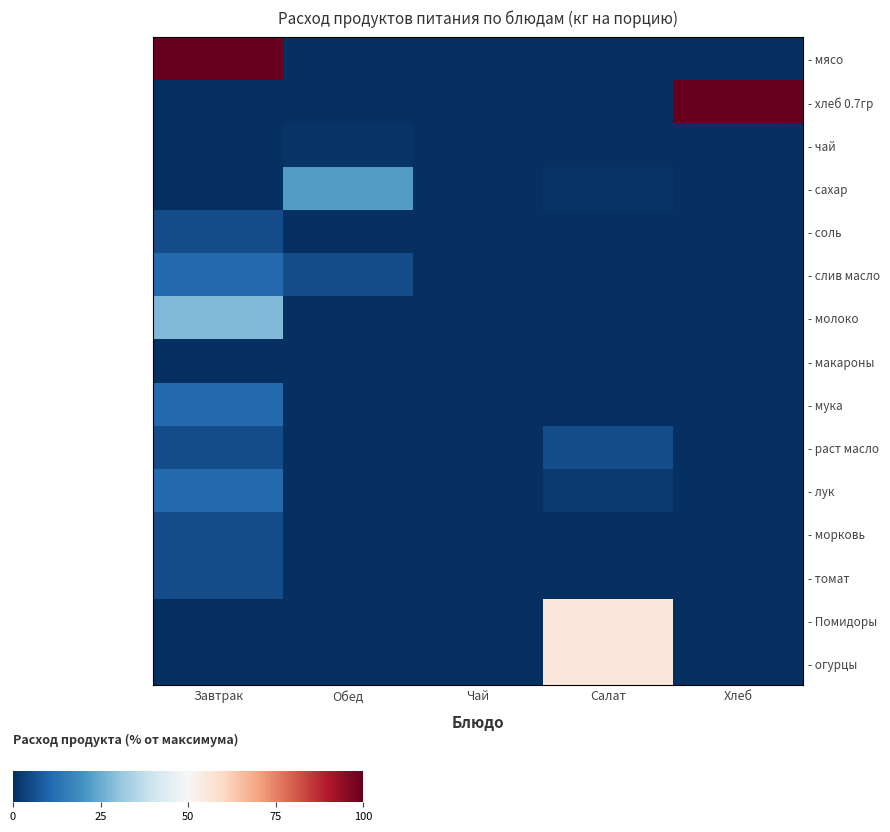

Which category has the lowest value across all series?

Обед